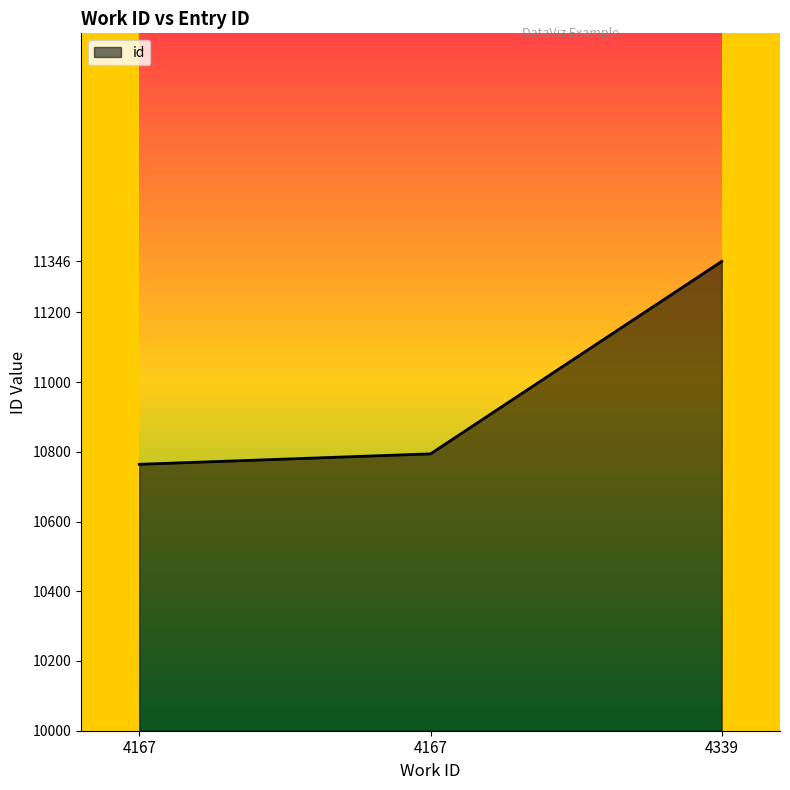

What is the value of the 1st point from the left?

10764